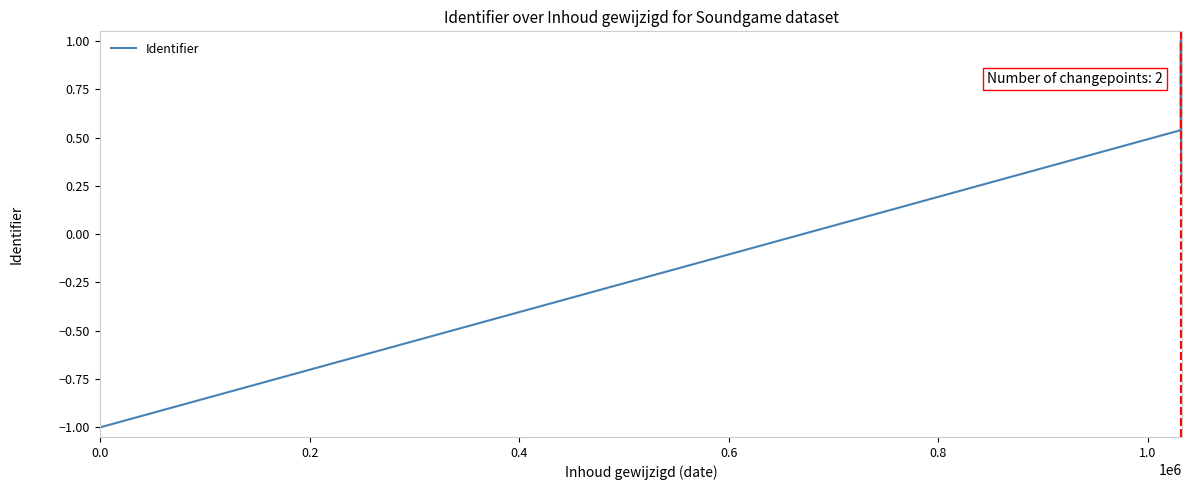

Between 0.2 and −0.2, which is larger?

0.2